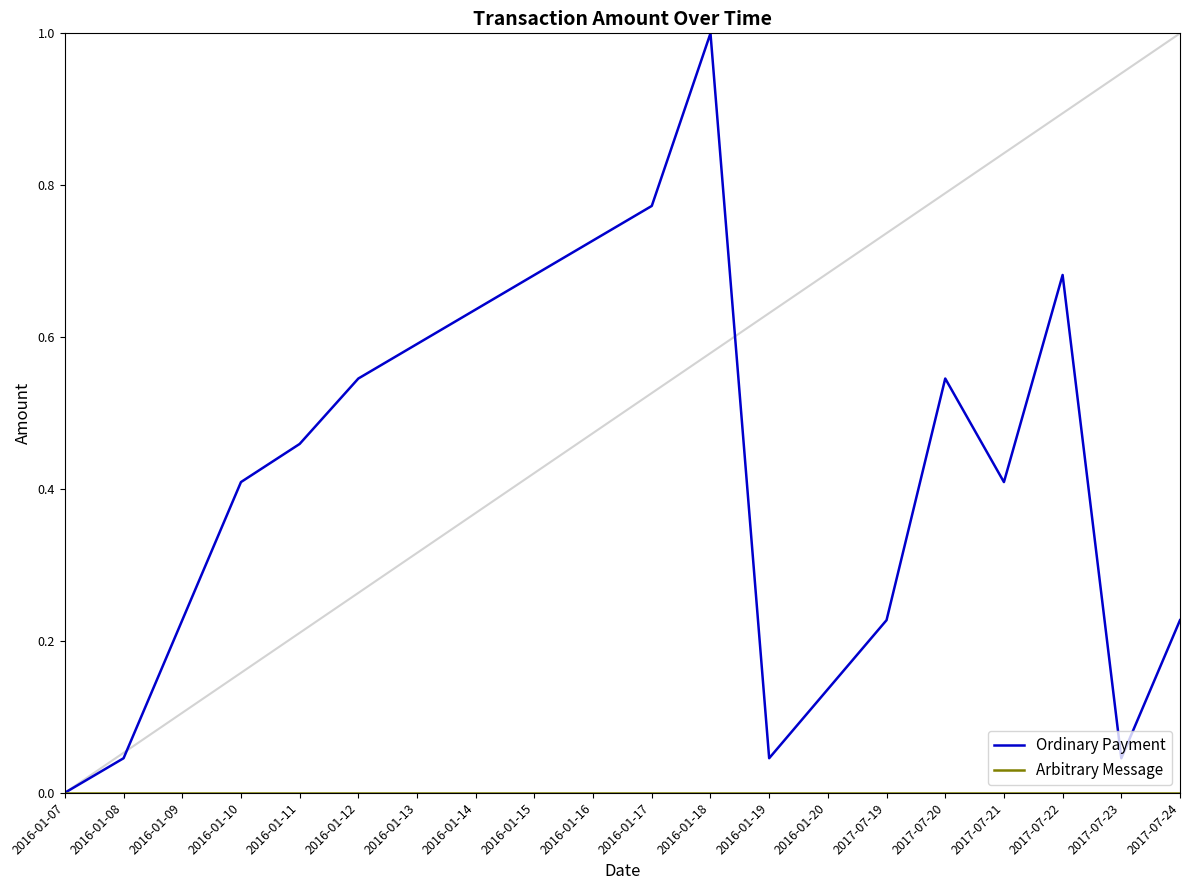

What is the maximum value shown in the chart?

1.0